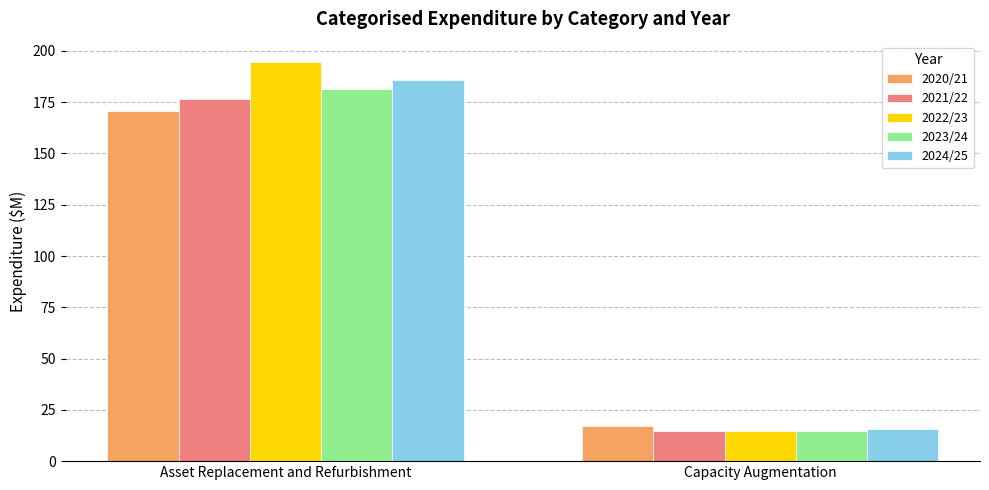

Which series has the widest spread of values?

2022/23